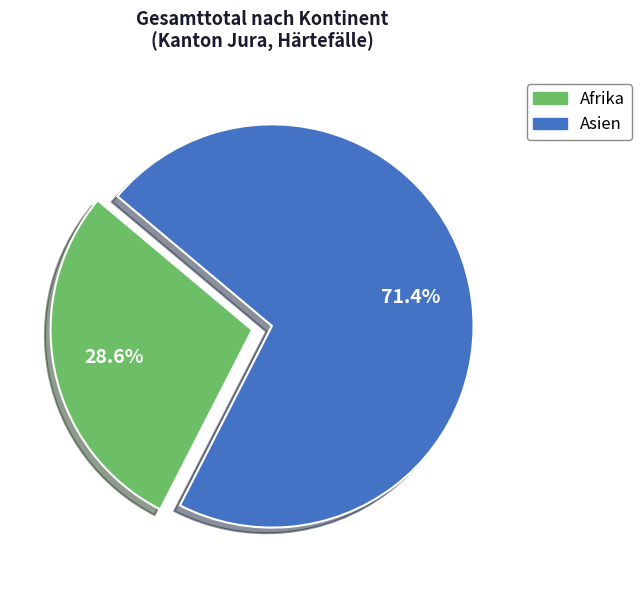

Count the number of slices in the pie.

2